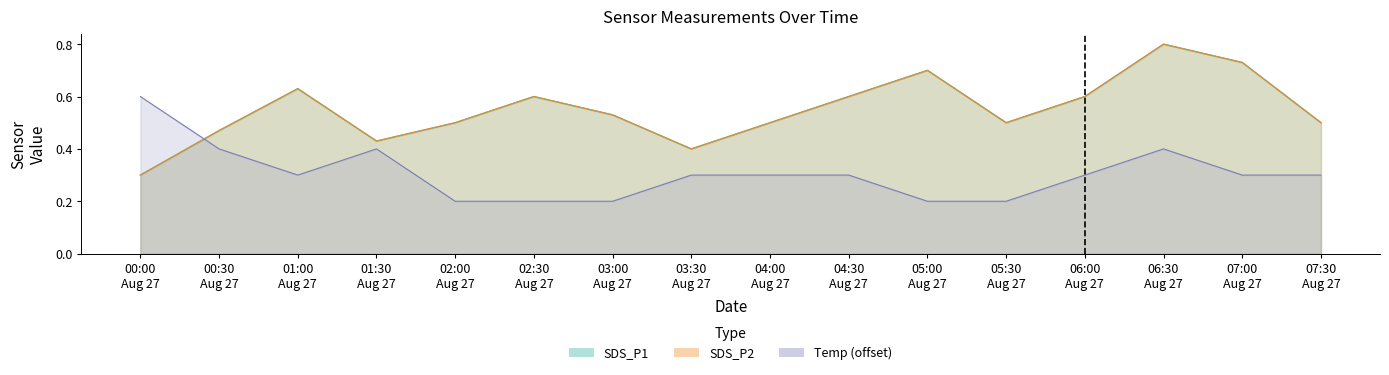

Does the chart display data point markers on the line(s)?

No